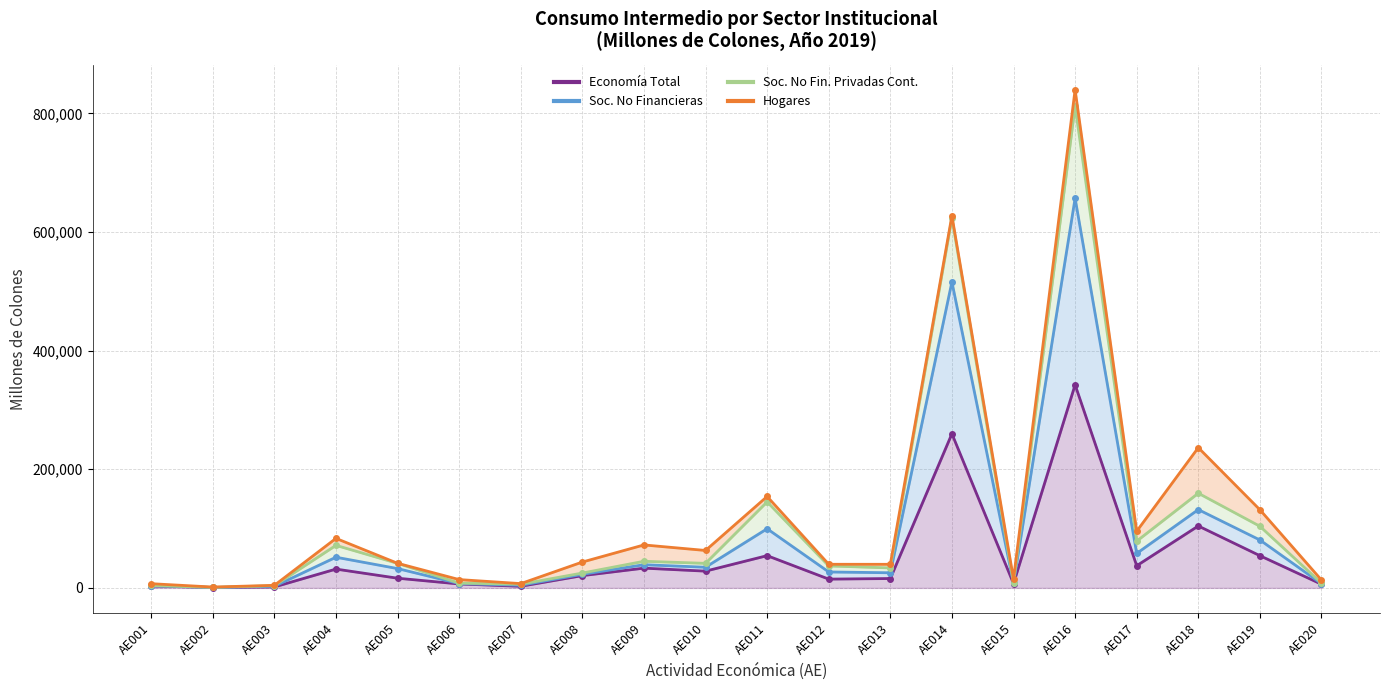

True or false: Soc. No Fin. Privadas Cont. has a value of 10725.4 at AE013.

False